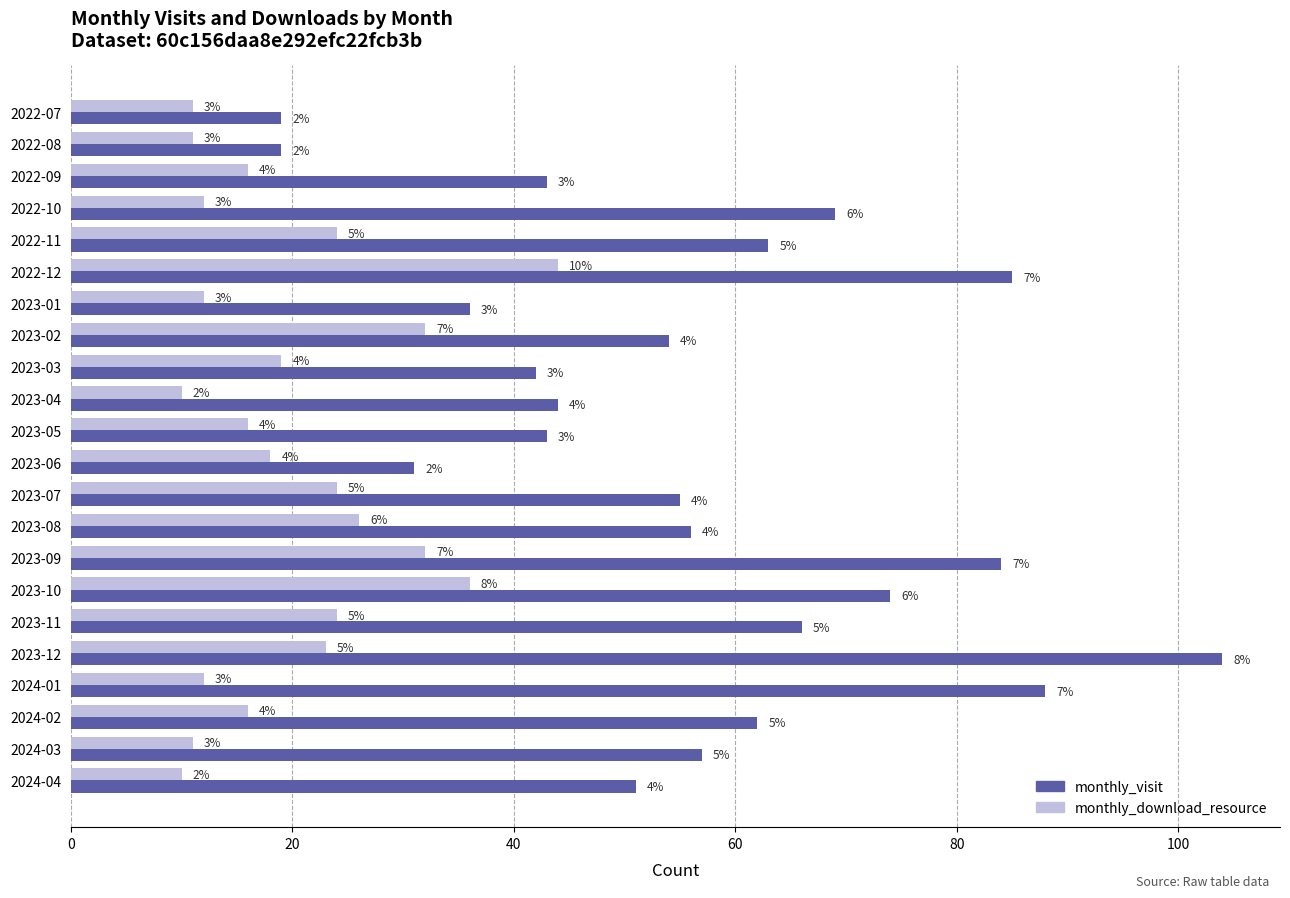

What is the value of the monthly_download_resource bar at the 9th from the left?

19